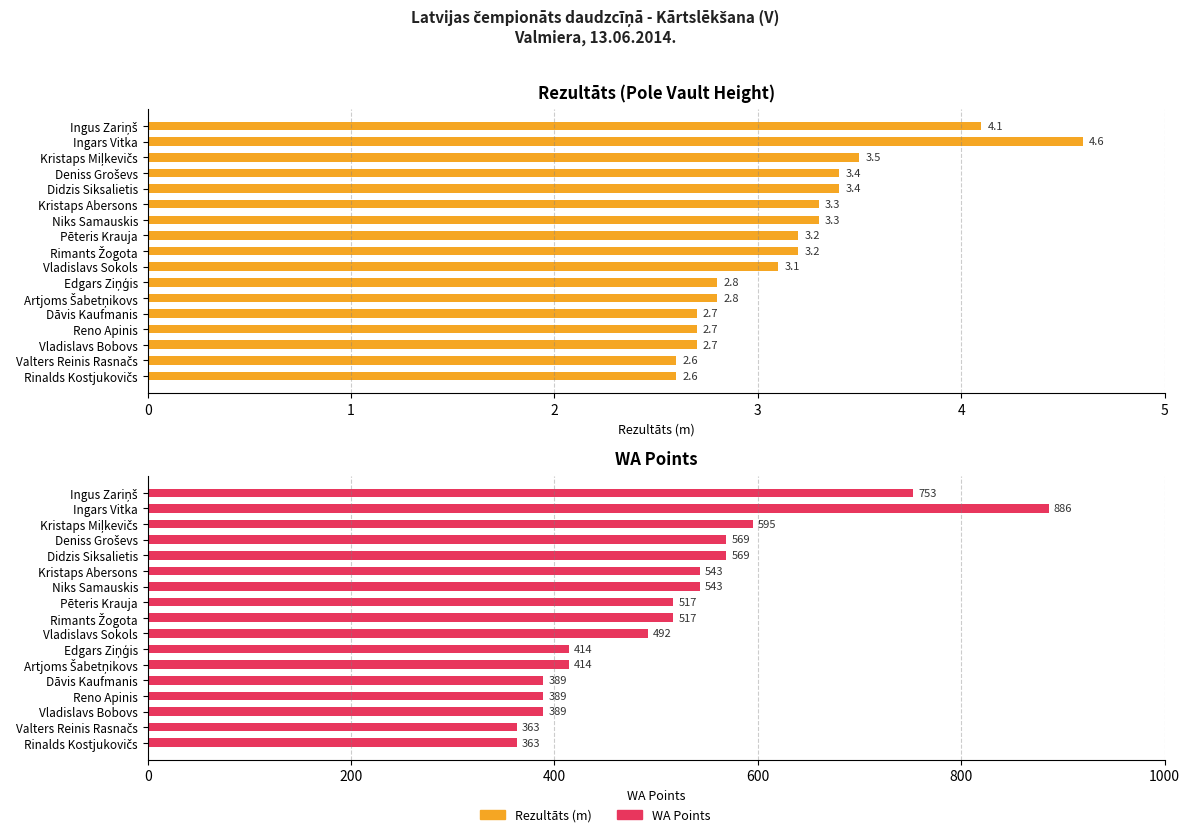

Reading left to right, extract all data points from this chart.

Rezultāts: 4.1	4.6	3.5	3.4	3.4	3.3	3.3	3.2	3.2	3.1	2.8	2.8	2.7	2.7	2.7	2.6	2.6
WA Points: 753.0	886.0	595.0	569.0	569.0	543.0	543.0	517.0	517.0	492.0	414.0	414.0	389.0	389.0	389.0	363.0	363.0